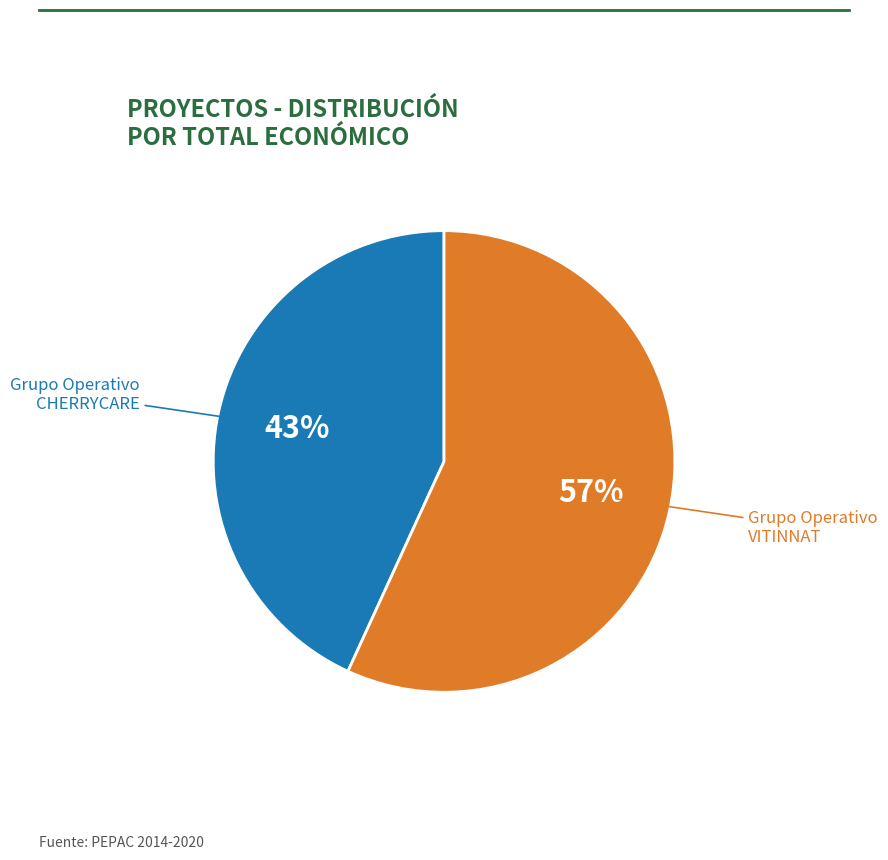

To the nearest percent, what percentage of the pie is Grupo Operativo CHERRYCARE?

43%